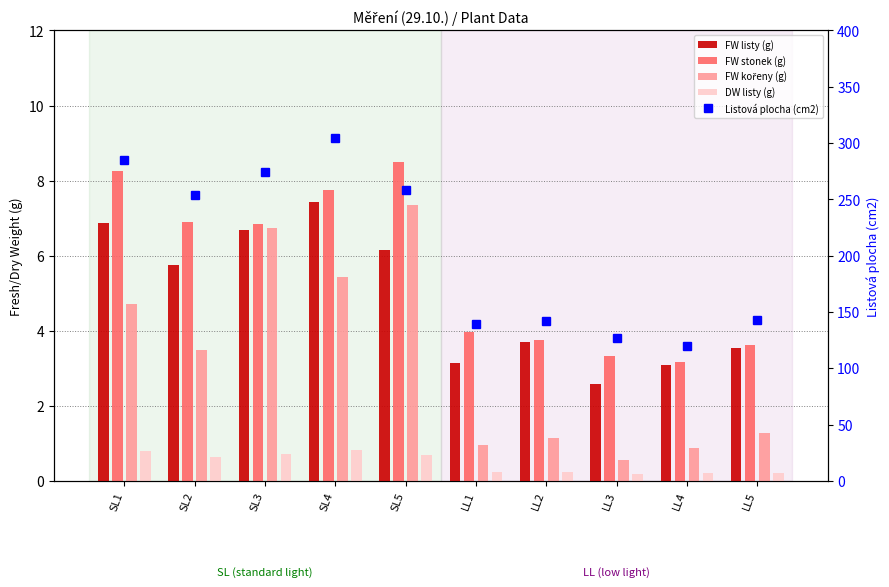

Rank the categories by FW listy (g) value from highest to lowest.

SL4, SL1, SL3, SL5, SL2, LL2, LL5, LL1, LL4, LL3